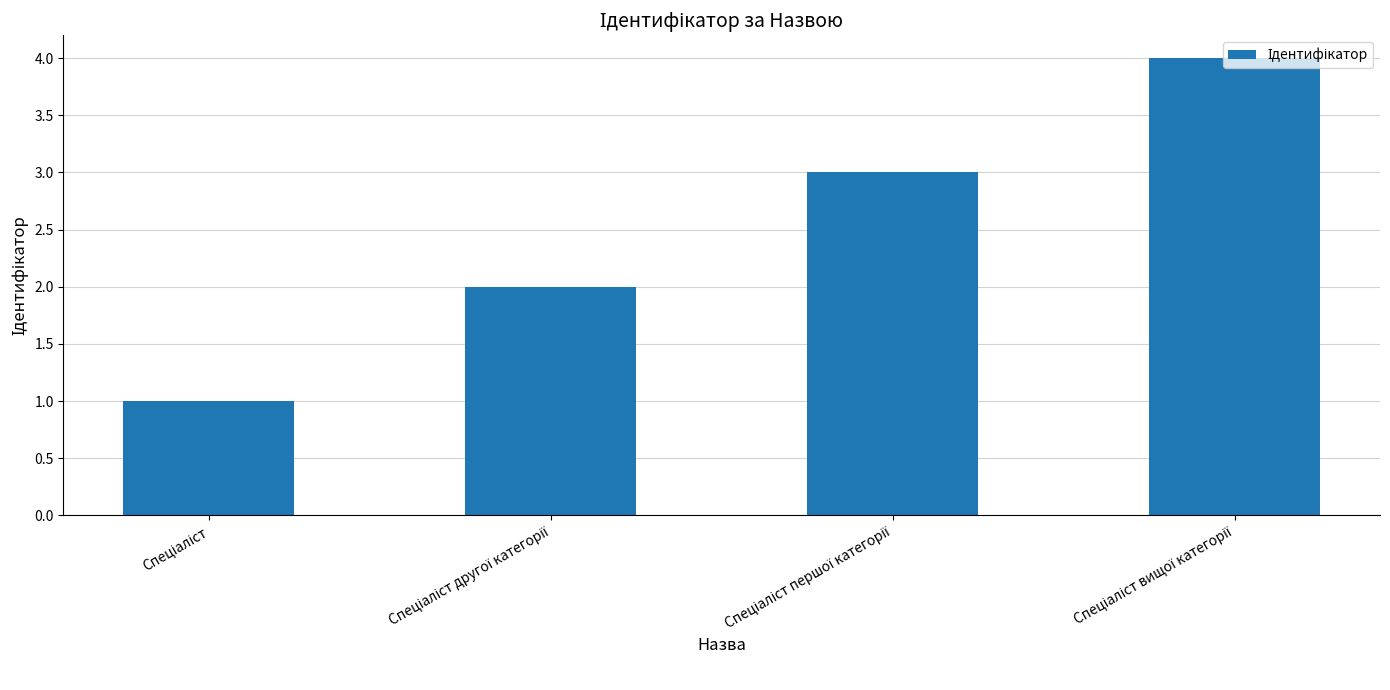

What is the maximum value shown in the chart?

4